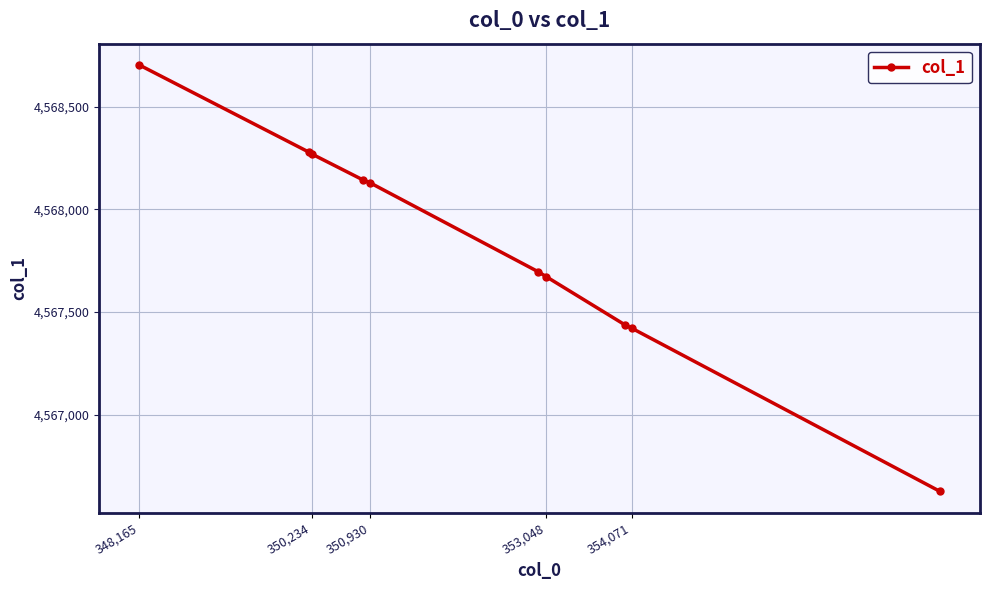

What is the difference between the maximum and minimum values?

2078.2